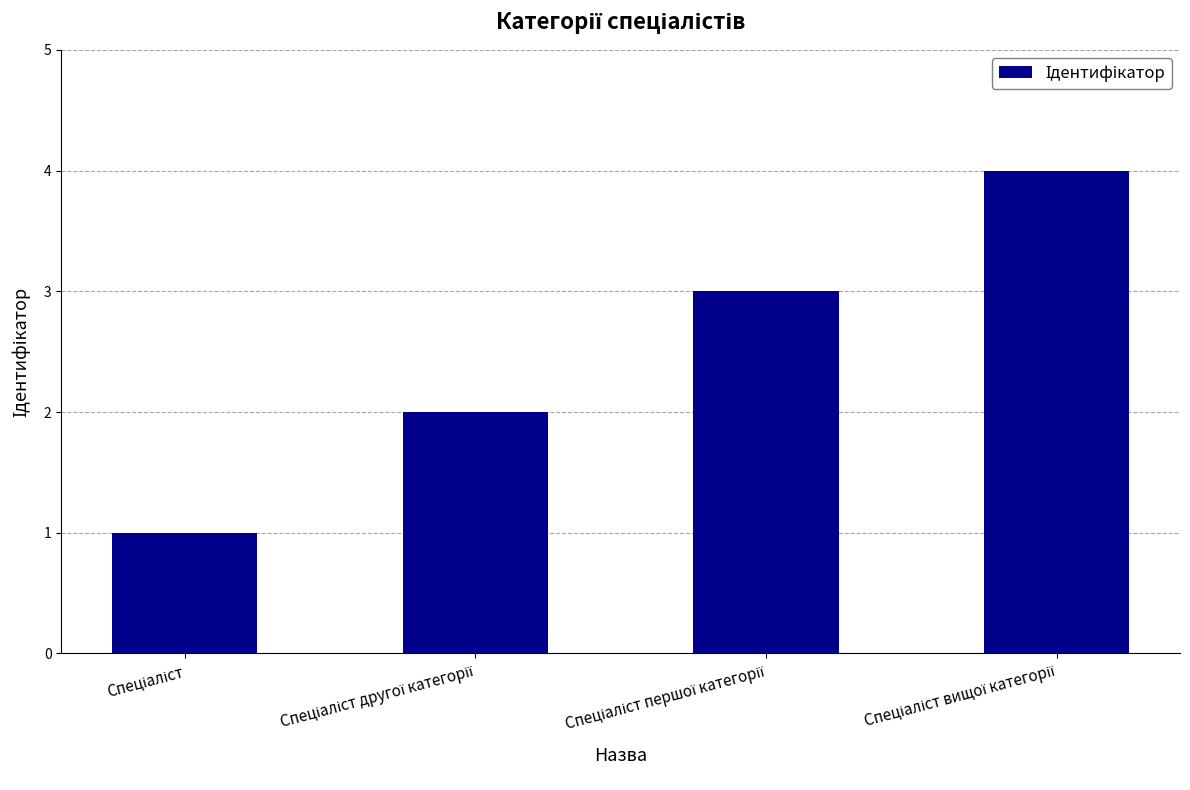

What is the sum of all values?

10